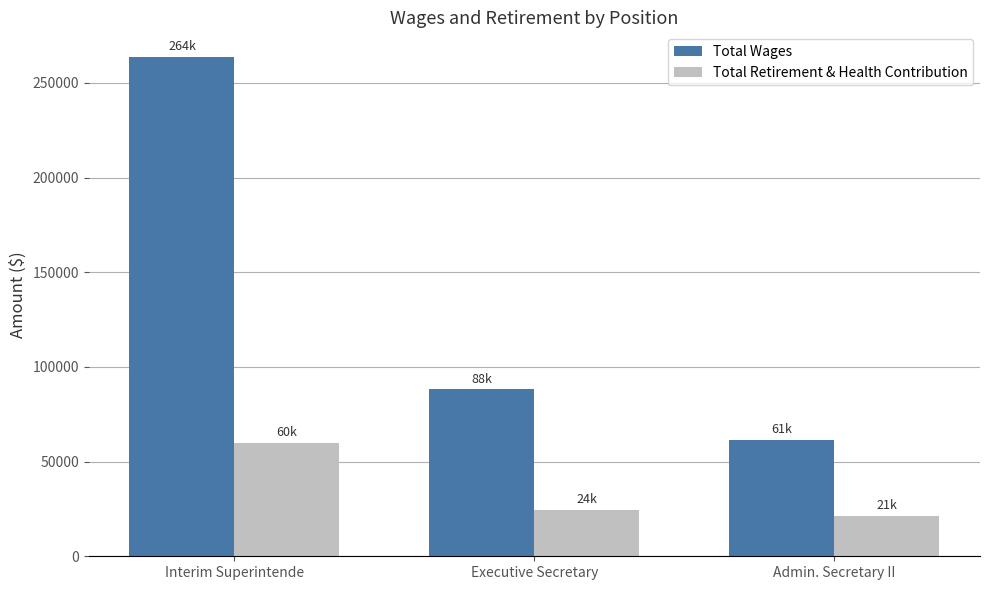

At which category does the chart reach its minimum across all series?

Admin. Secretary II